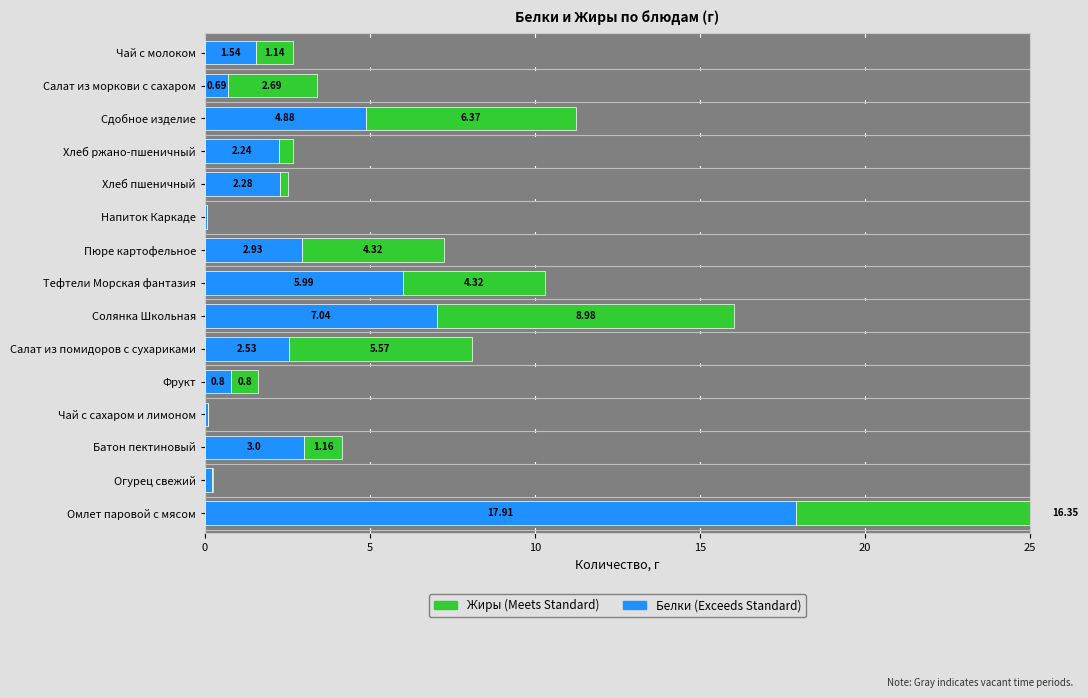

How many groups of bars are there?

15